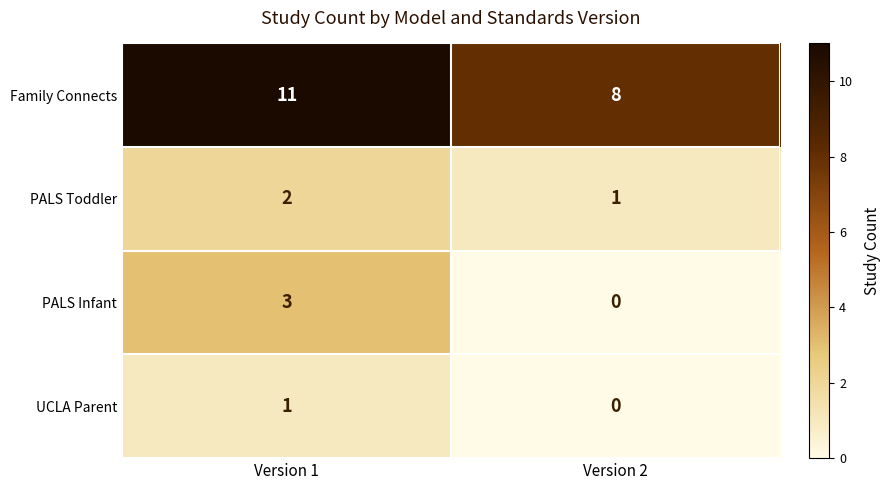

How many categories are shown in the chart?

2